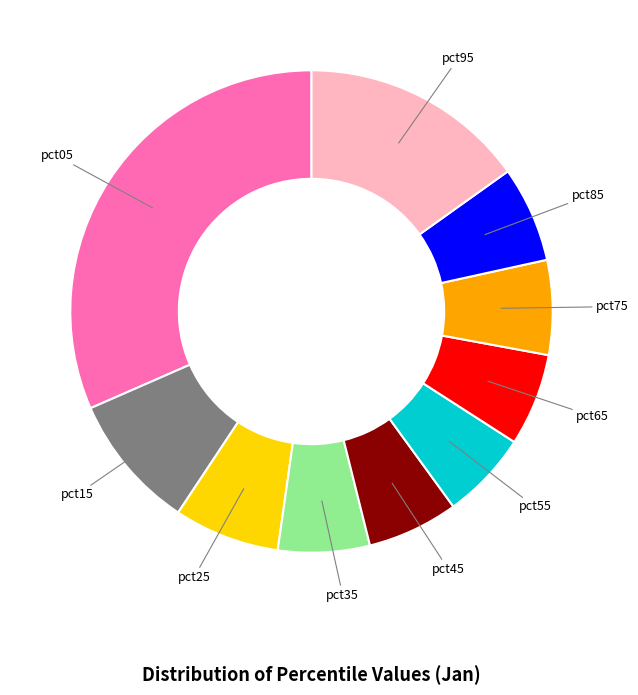

Which category has the biggest portion of the pie?

pct05